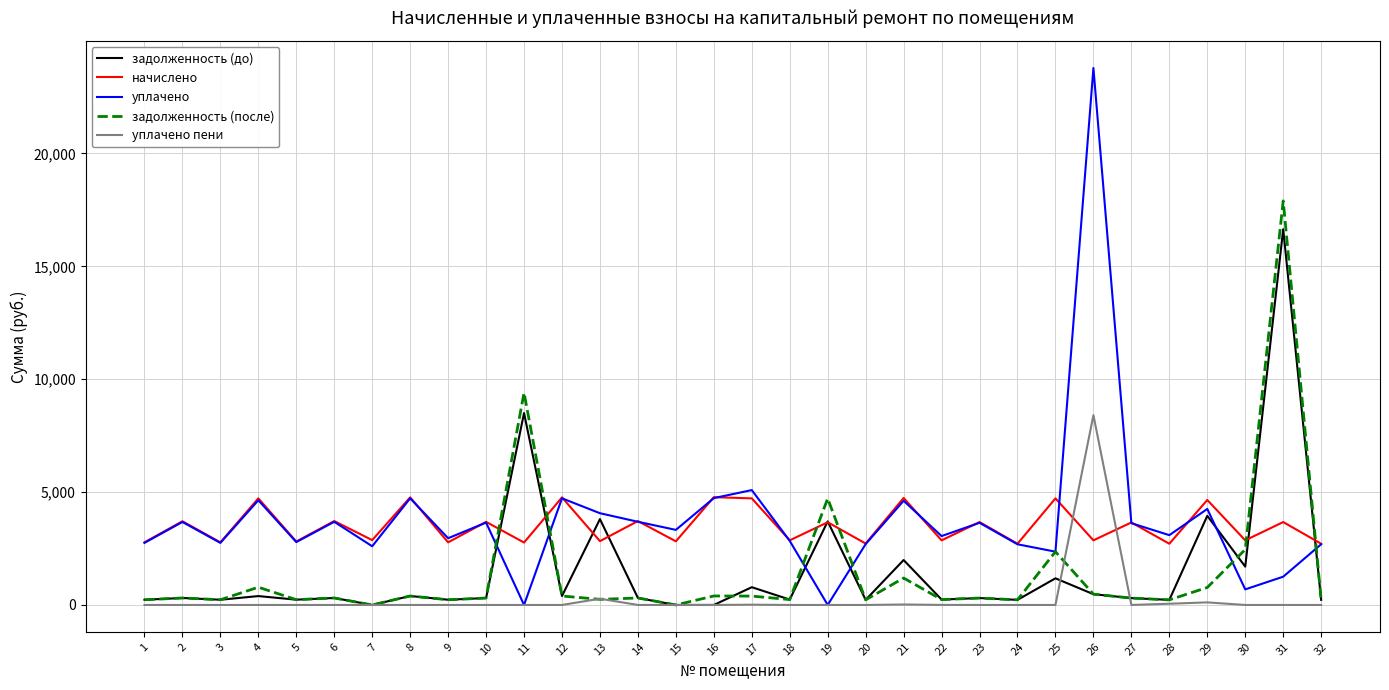

How many times do начислено and задолженность (после) cross each other?

6